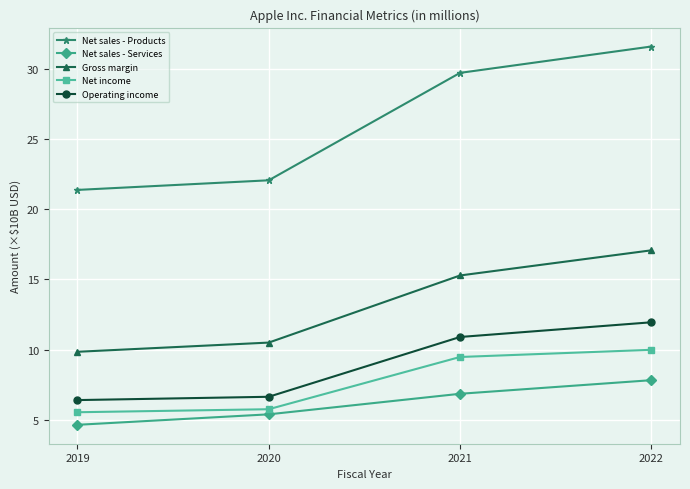

What is the difference between the highest and lowest values at 2022?

23.8